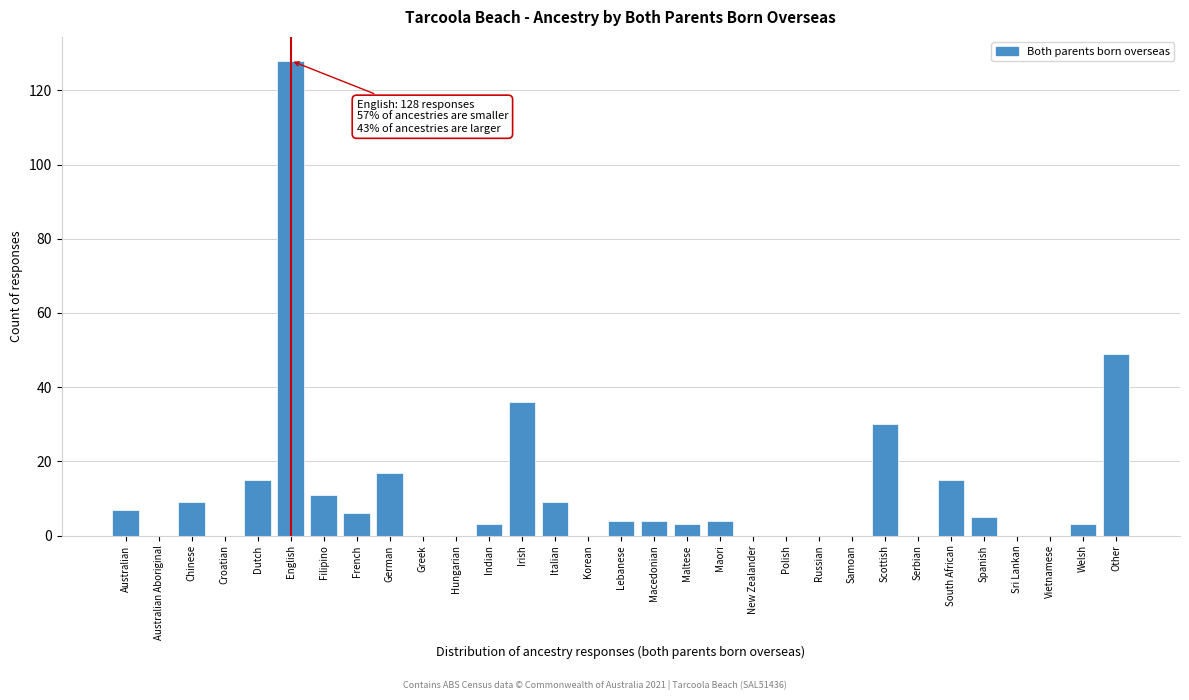

Which category has the highest value across all series?

English